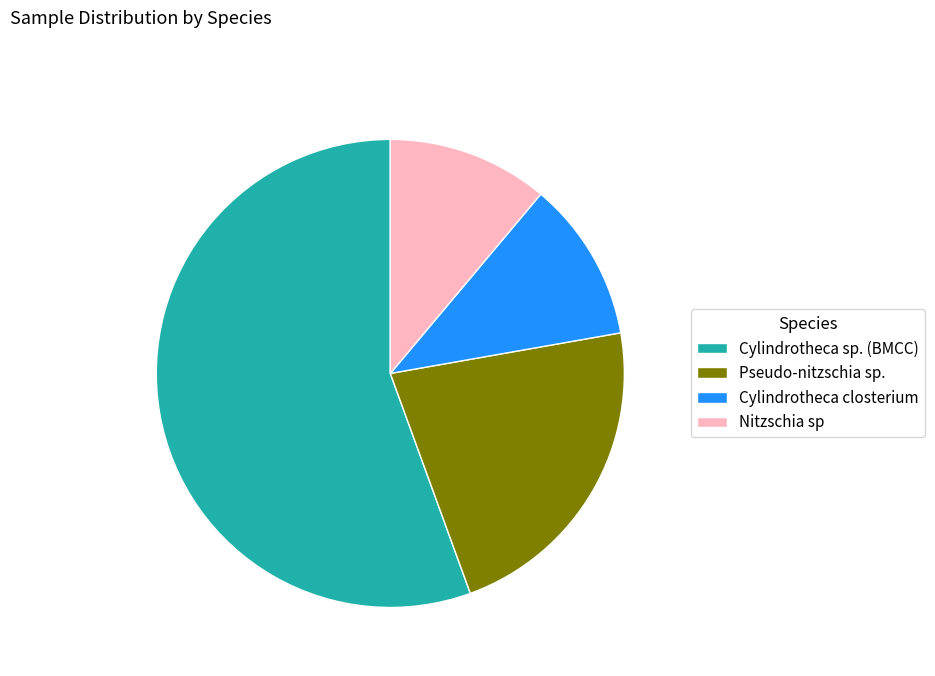

Approximately how many times larger is the value at Cylindrotheca sp. (BMCC) compared to Cylindrotheca closterium?

5.0